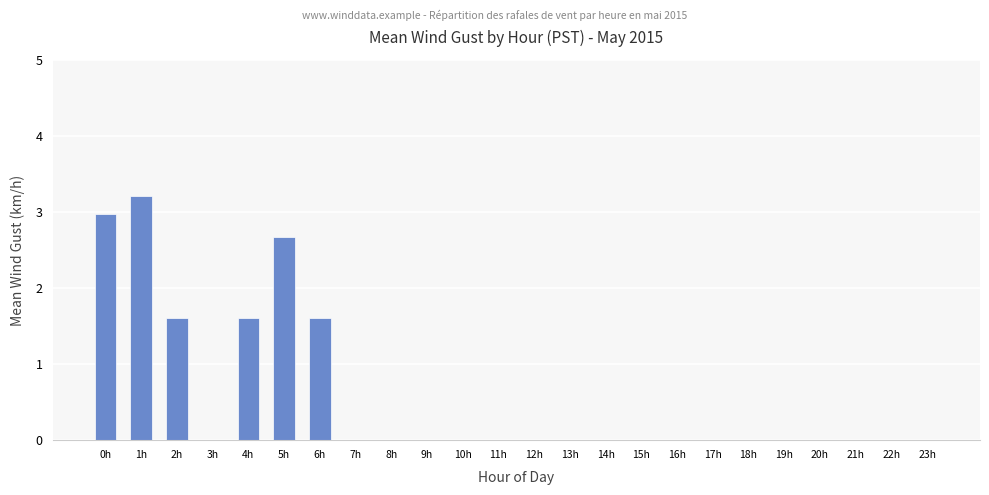

Between 12h and 4h, which is larger?

4h